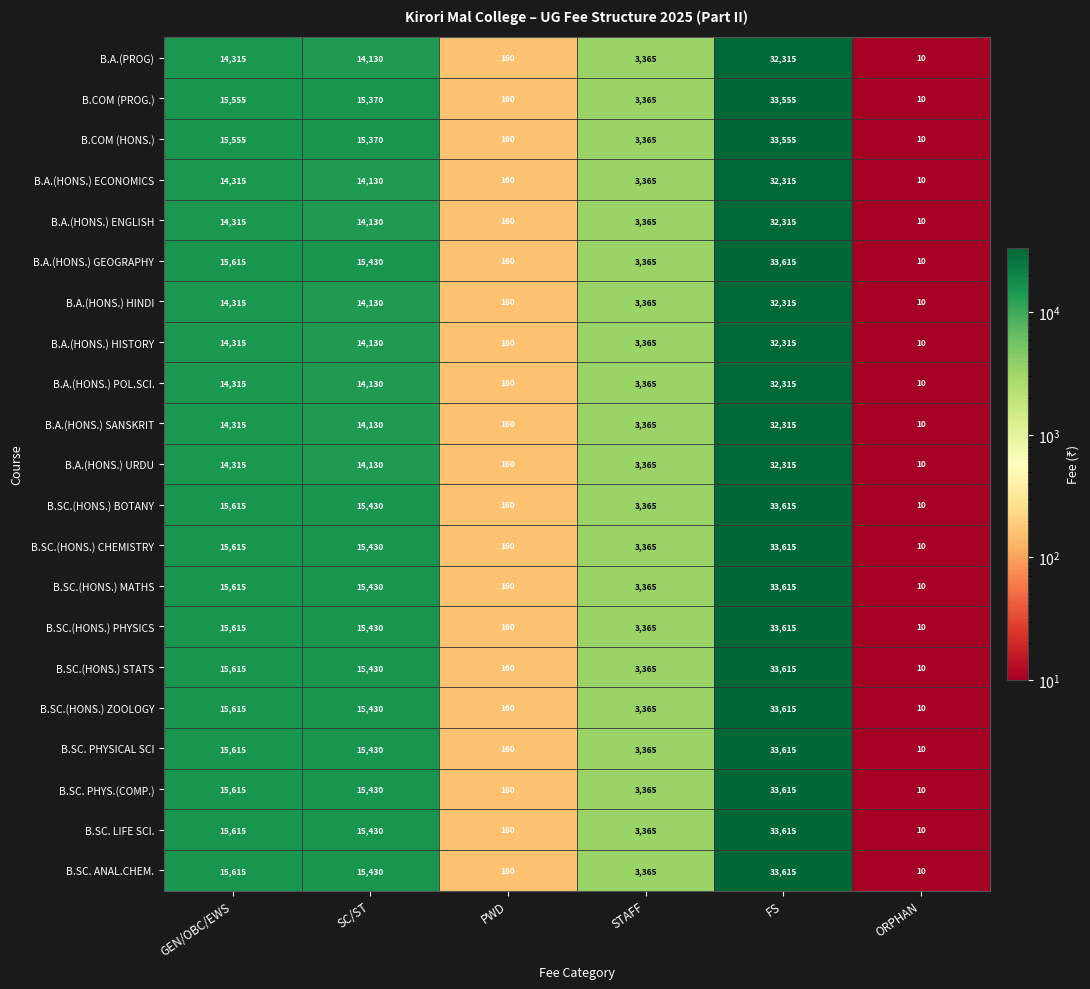

At which category is the sum across all series the highest?

FS